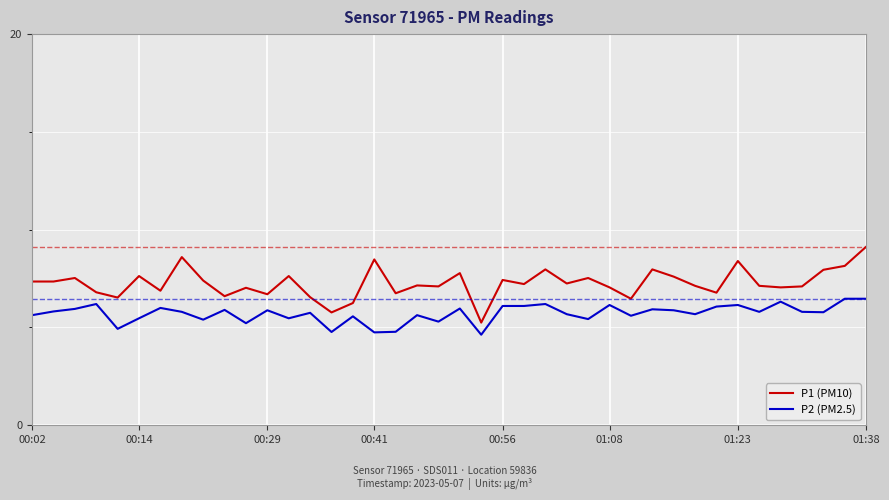

List the series in order of their overall mean, highest first.

P1 (PM10), P2 (PM2.5)